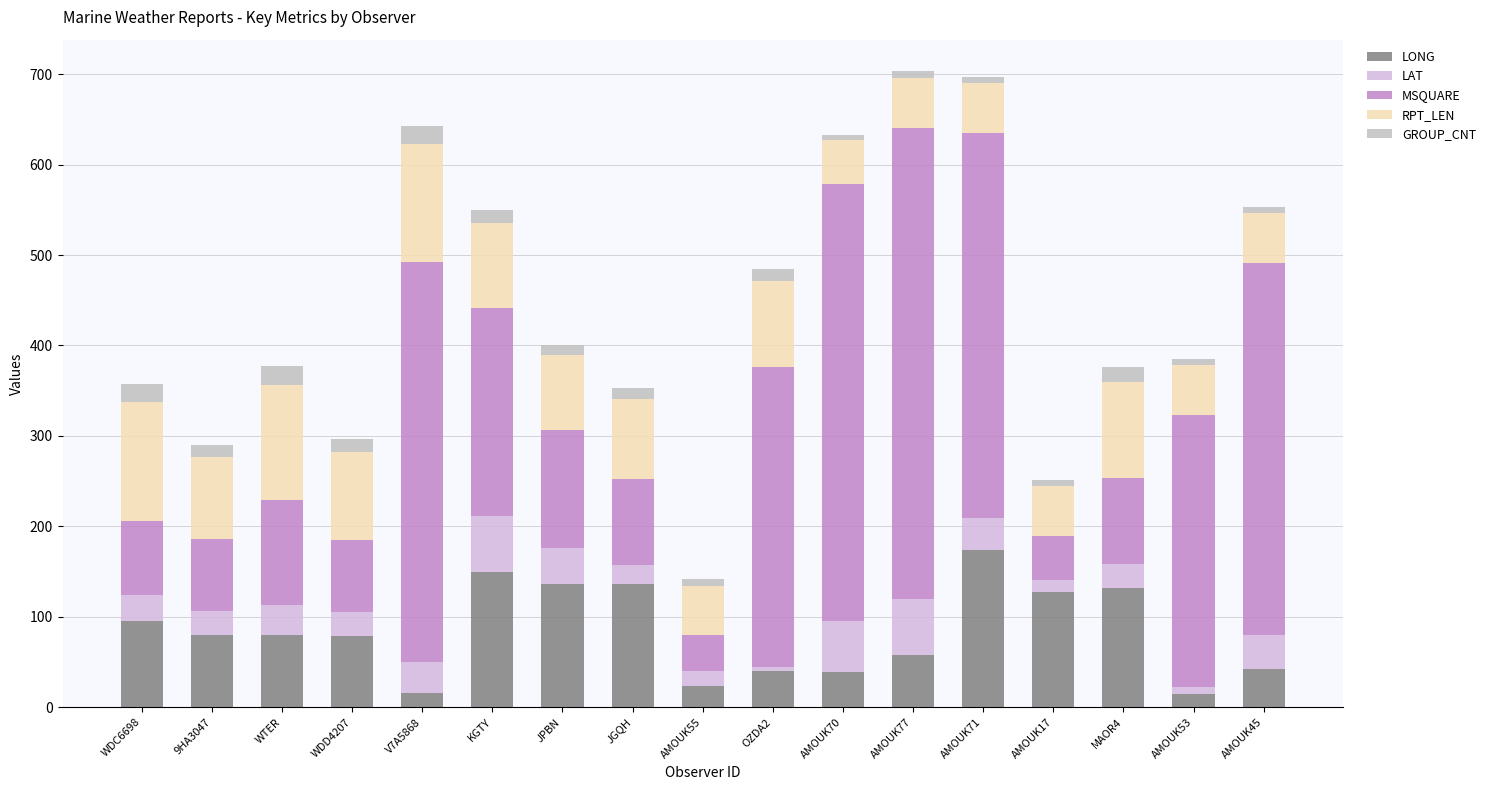

Which has a higher value, MAOR4 or AMOUK45?

MAOR4